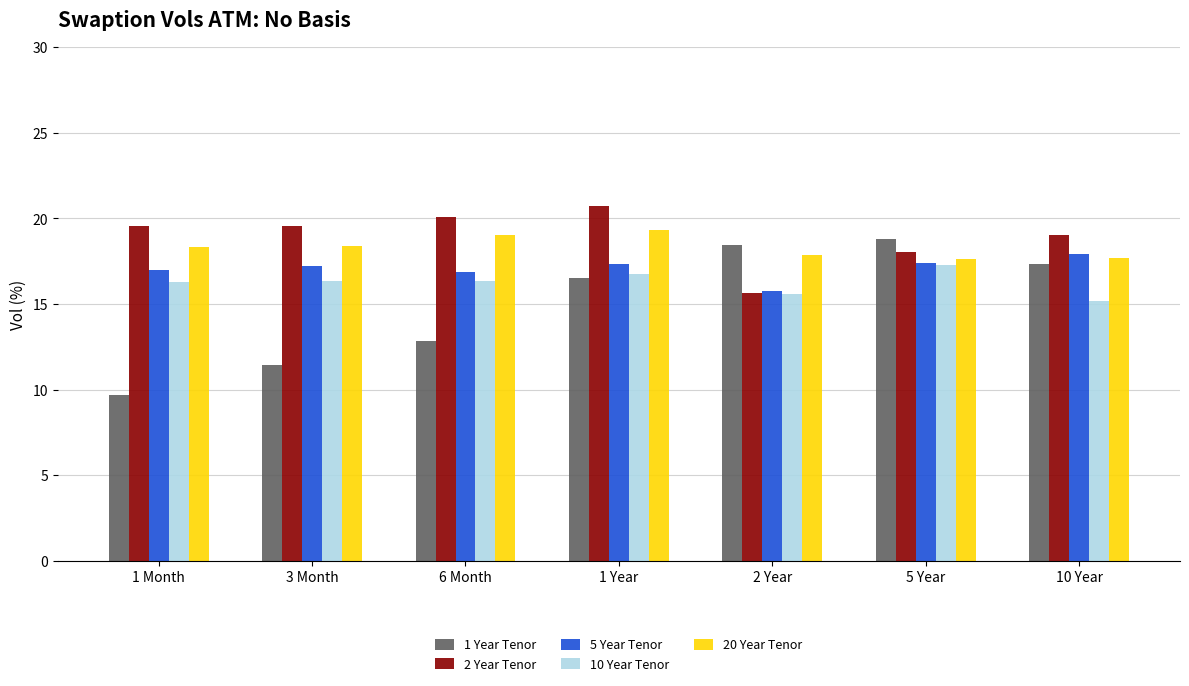

What is the difference between the second highest and minimum values in the 1 Year Tenor series?

8.7